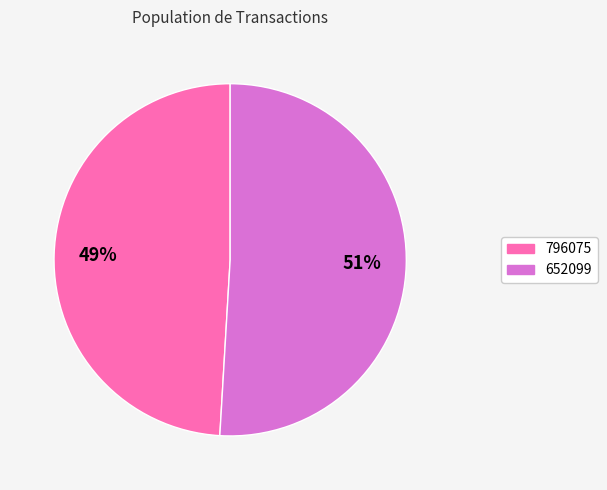

Is it true that 796075 is 49% of the pie?

True